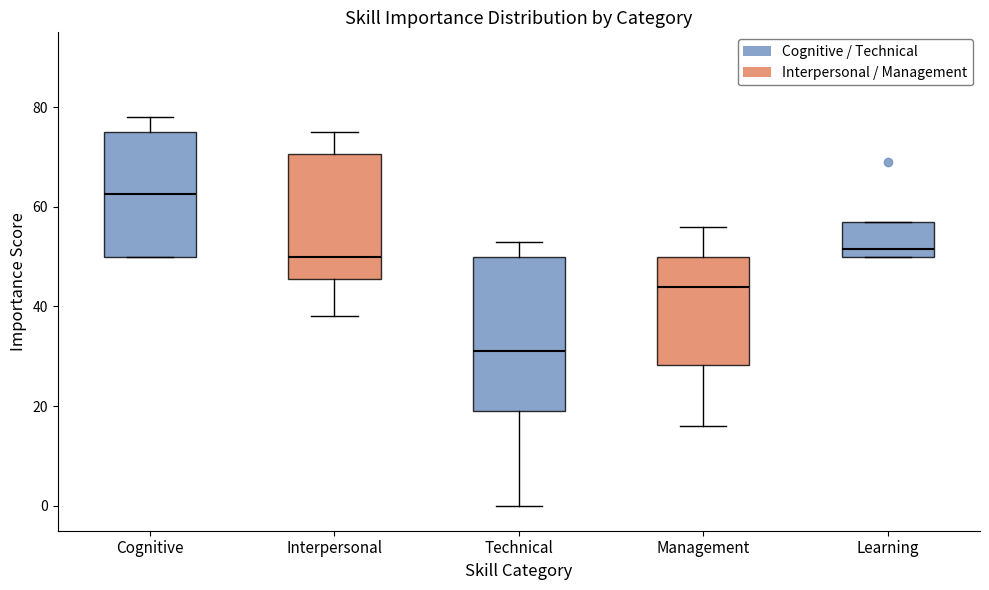

Where is the lower edge of the box for Learning on the y-axis? The values are not printed on the chart, so give them approximately, as read against the axis.

50